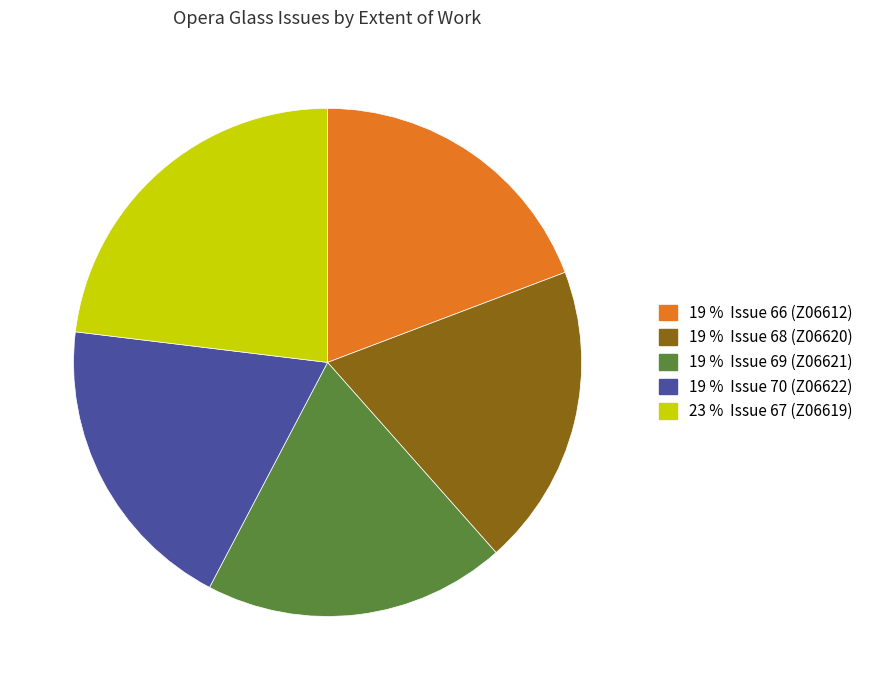

Is there any slice that represents more than half of the pie?

No